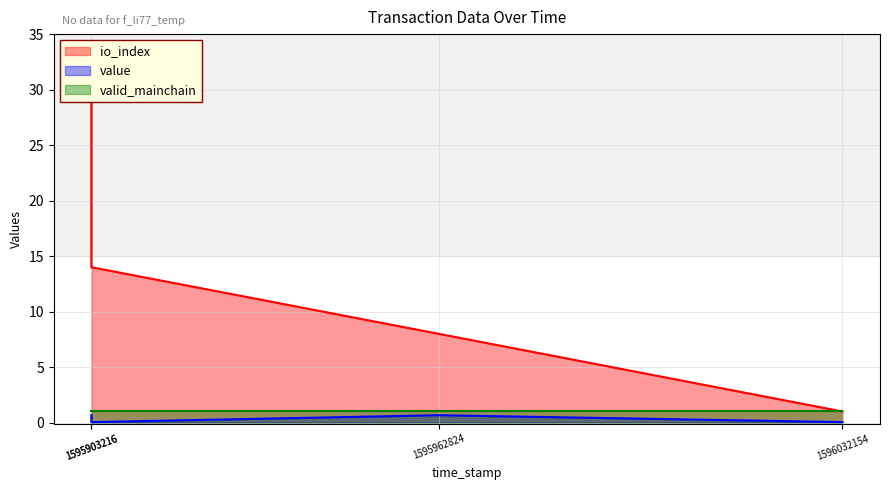

What is the difference between the maximum and minimum values in the io_index series?

29.0